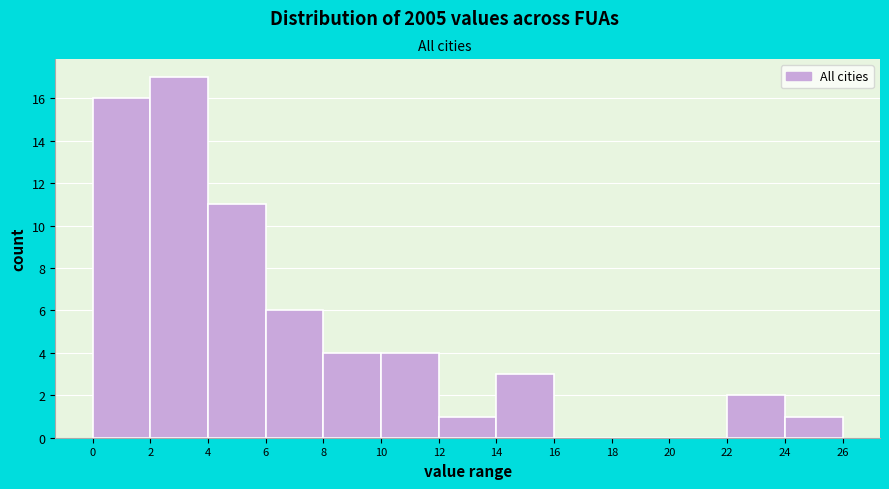

How tall is the bar that spans 6 to 8 on the x-axis? The values are not printed on the chart, so give them approximately, as read against the axis.

6